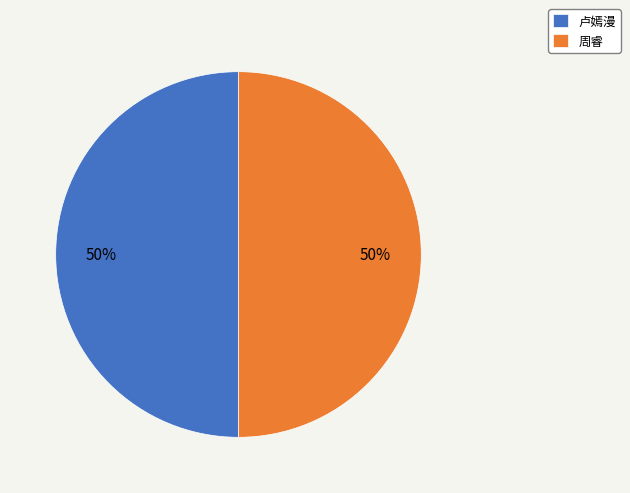

To the nearest percent, what percentage of the pie is 周睿?

50%